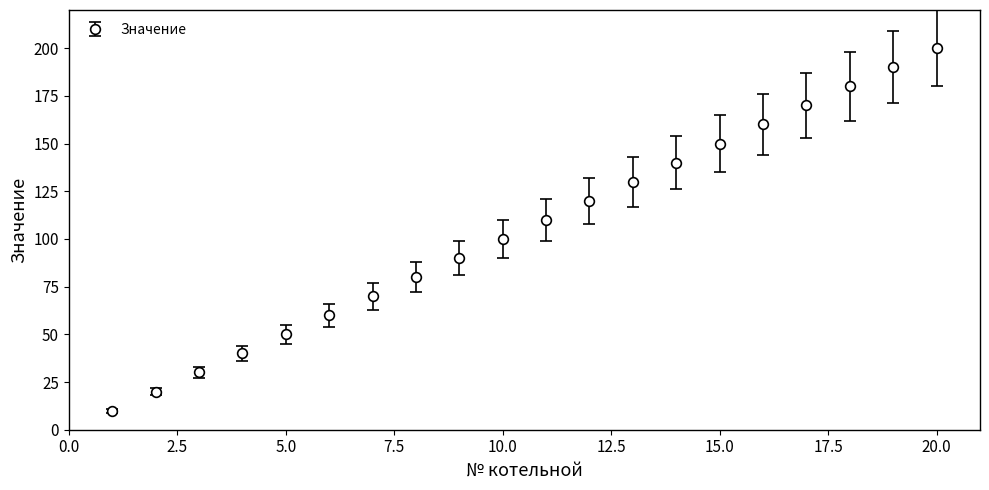

What is the maximum value shown in the chart?

200